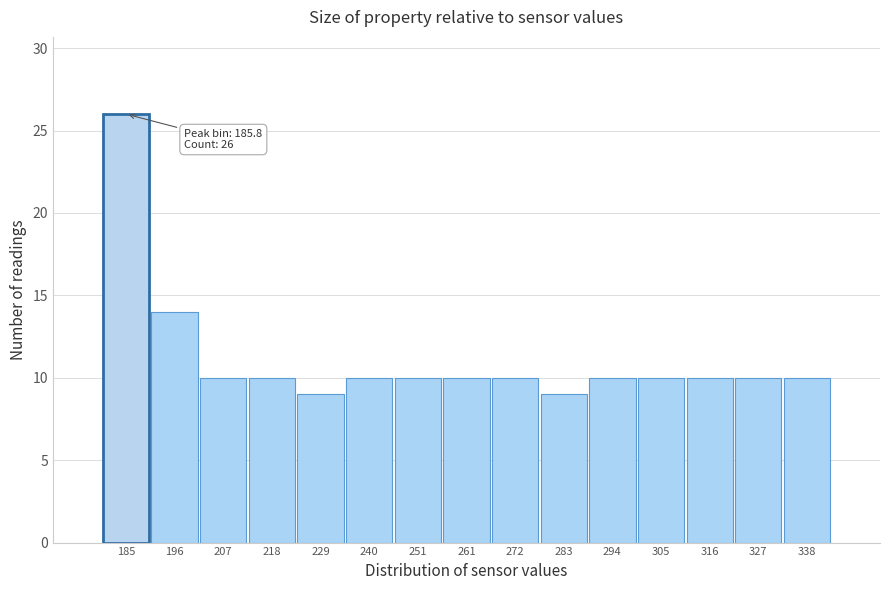

Which range on the x-axis has the tallest bar?

180 to 192